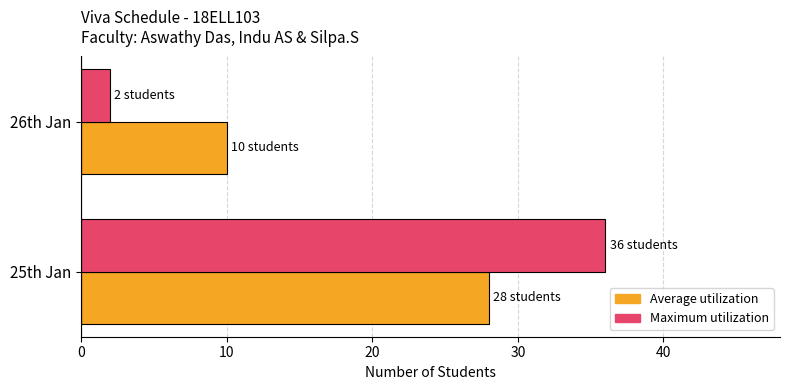

Rank the categories by Maximum utilization value from highest to lowest.

25th Jan, 26th Jan